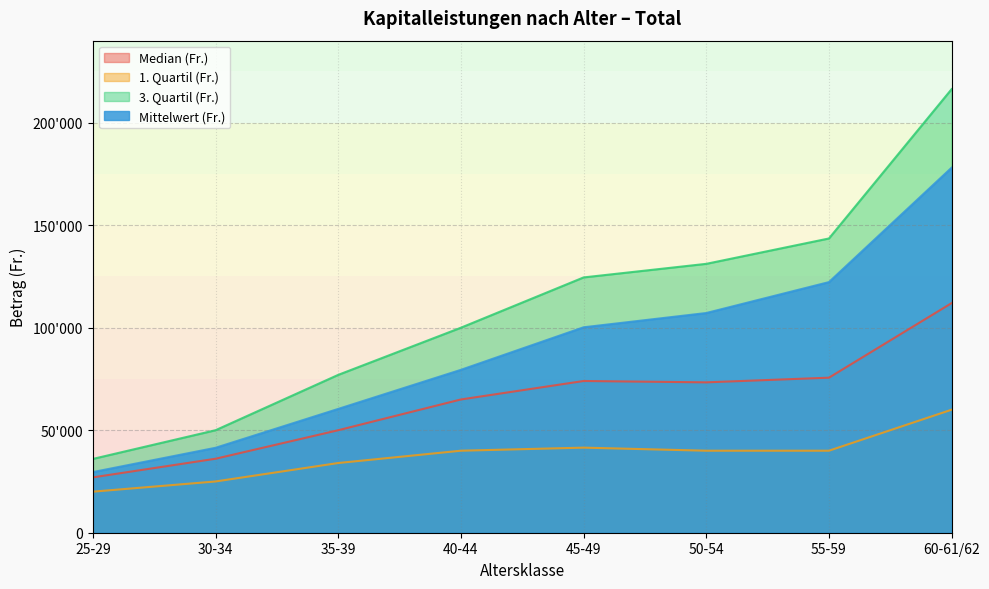

True or false: Mittelwert (Fr.) has more than 2 interior local peaks.

False